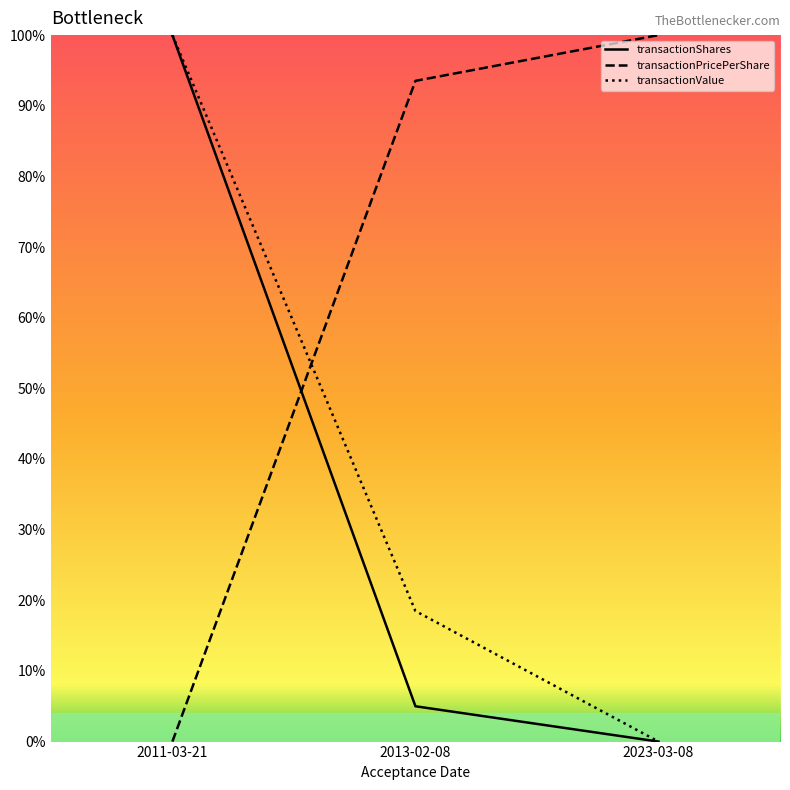

Which series has the largest total across all categories?

transactionPricePerShare